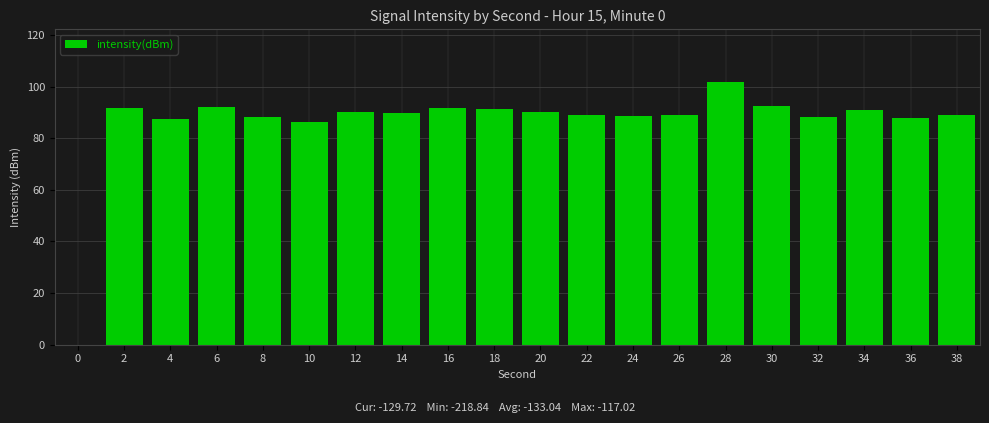

The chart shows a value of 89.1 at 22. True or false?

True